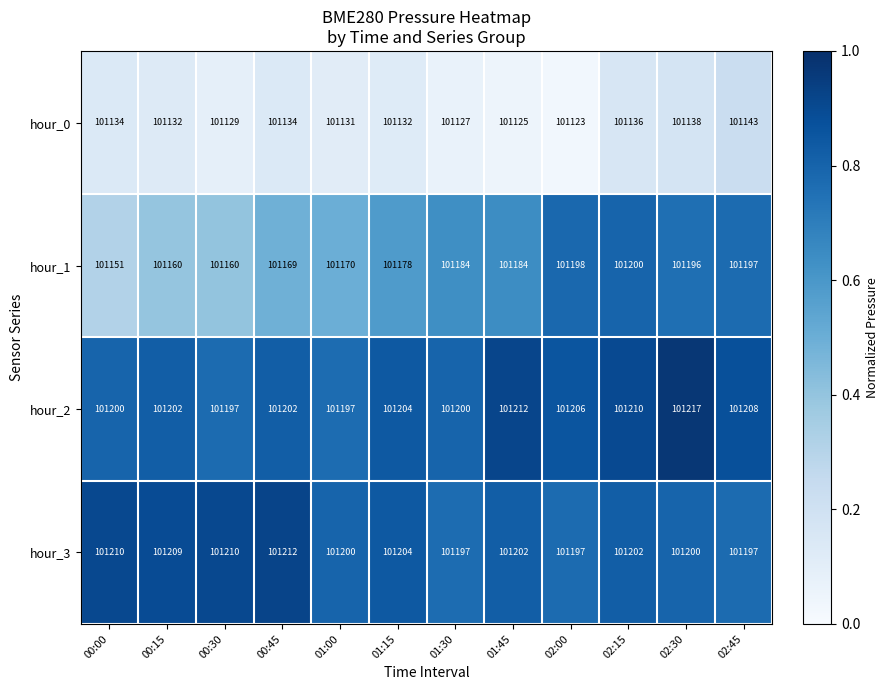

How many data points does each series have?

12